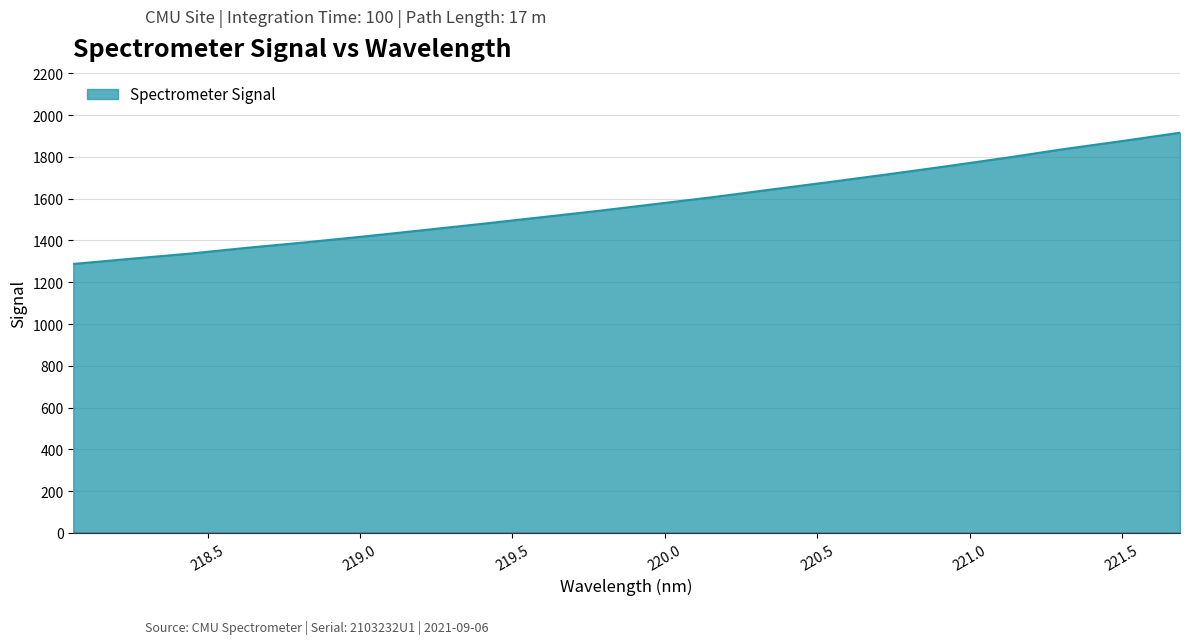

What is the maximum value shown in the chart?

1916.0